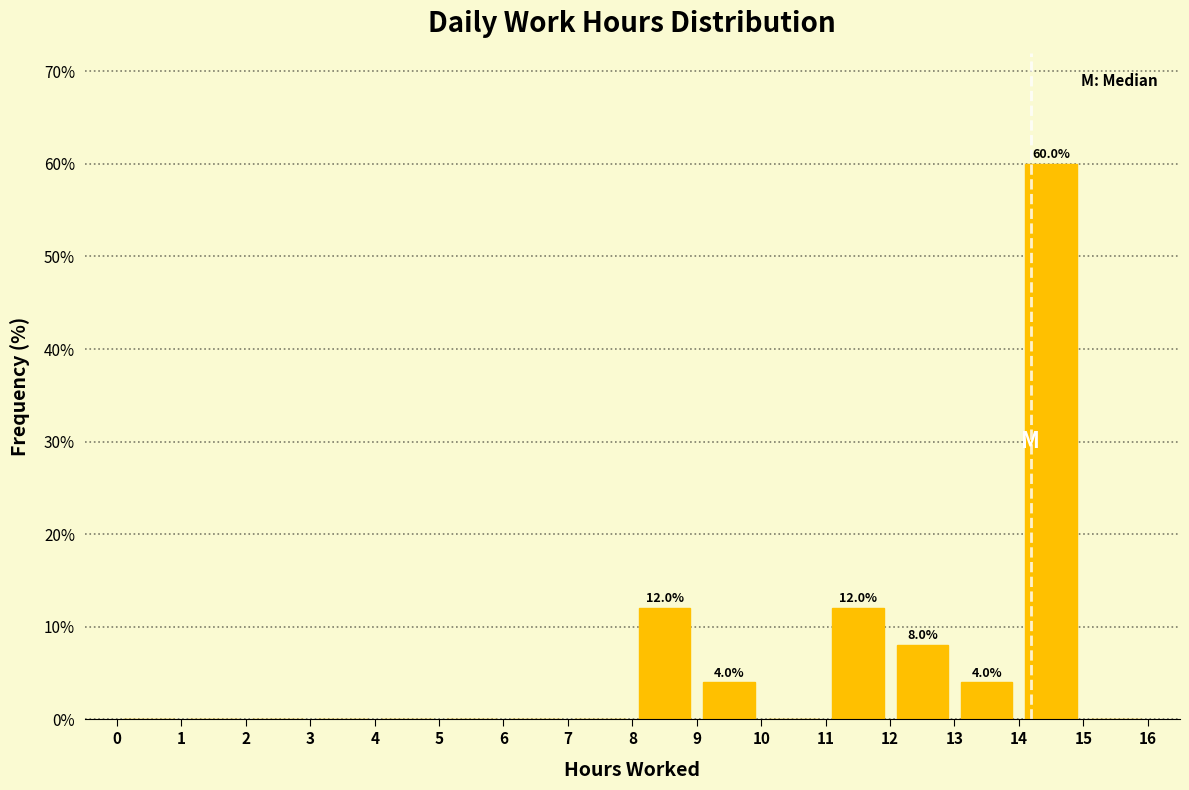

Which range on the x-axis has the tallest bar?

14 to 15